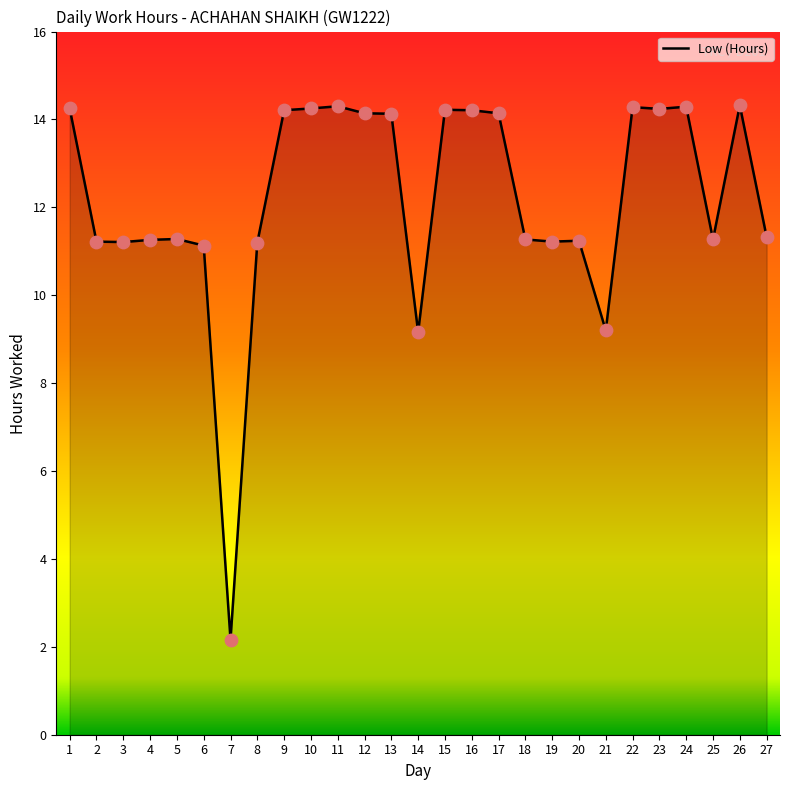

Approximately how many times larger is the value at 19 compared to 20?

1.0